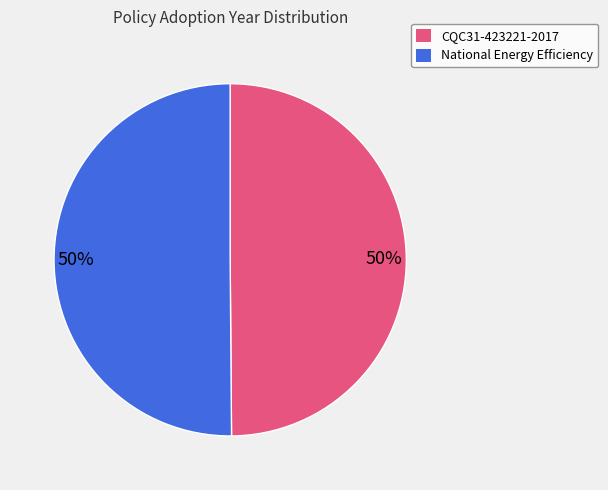

To the nearest percent, what is the average slice percentage?

50%